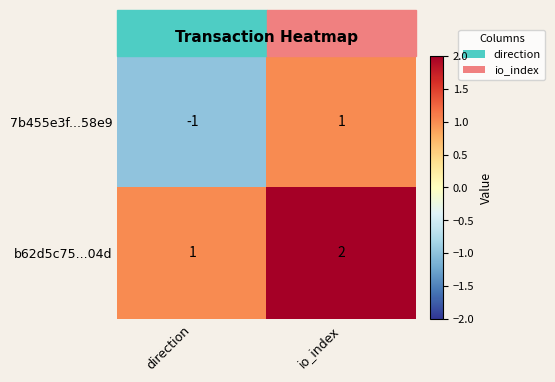

Which label corresponds to the smallest value in the chart?

direction